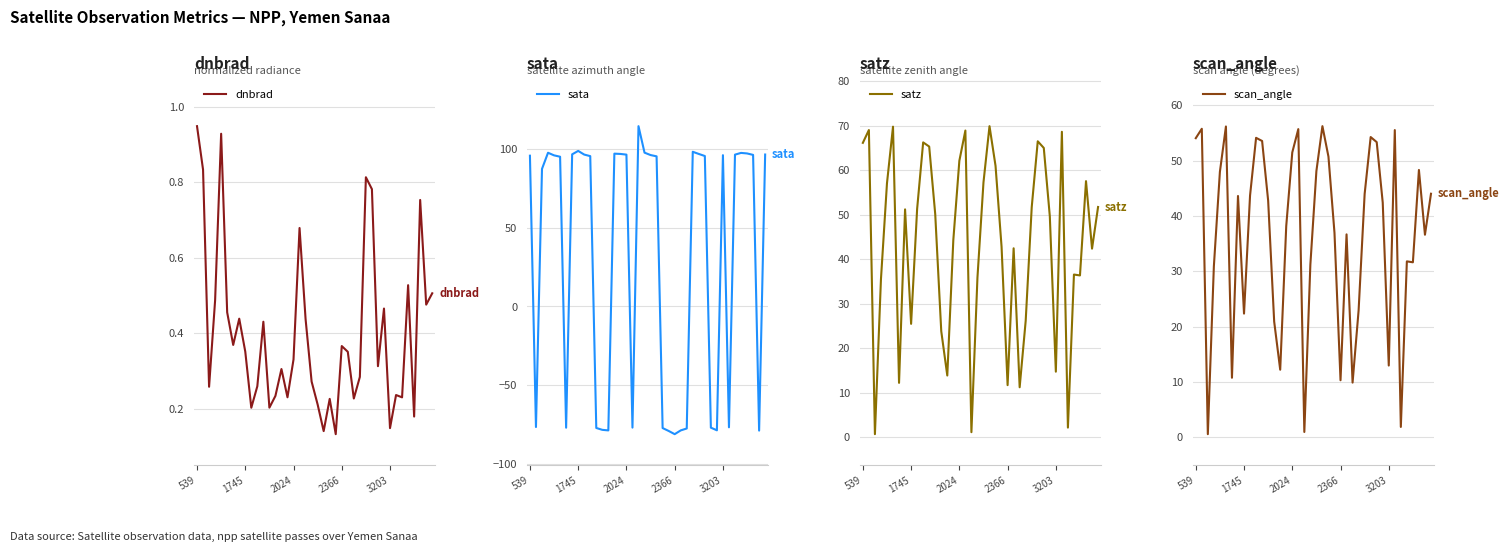

Which series has the widest spread of values?

sata